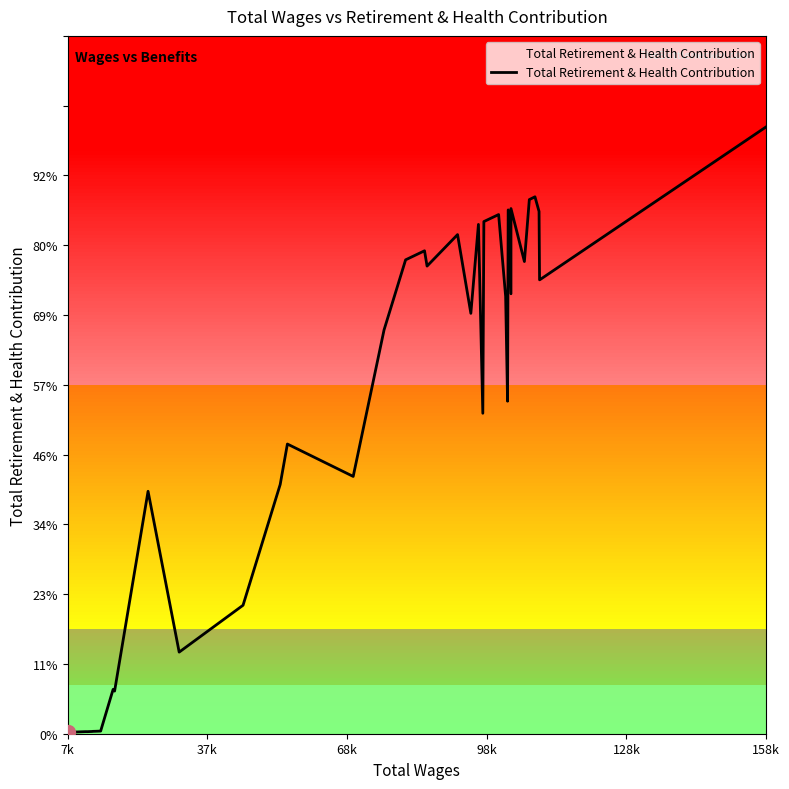

How many lines are shown in the chart?

1